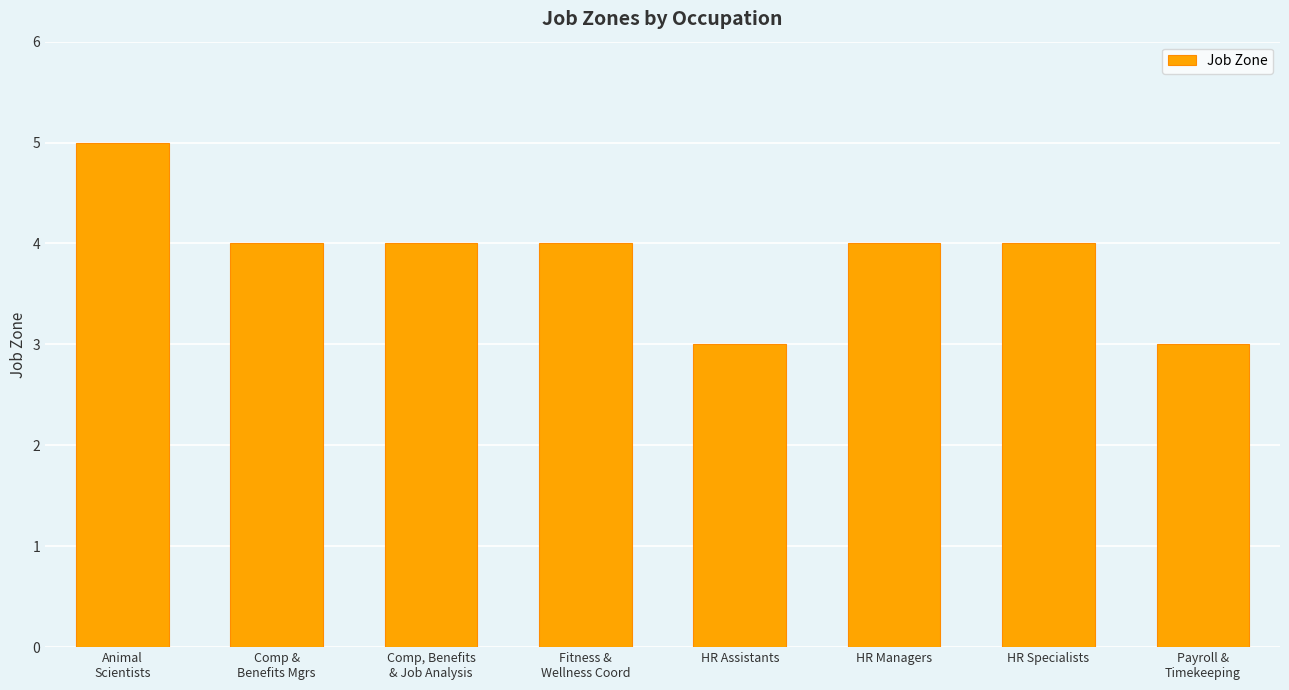

What is the average value?

4